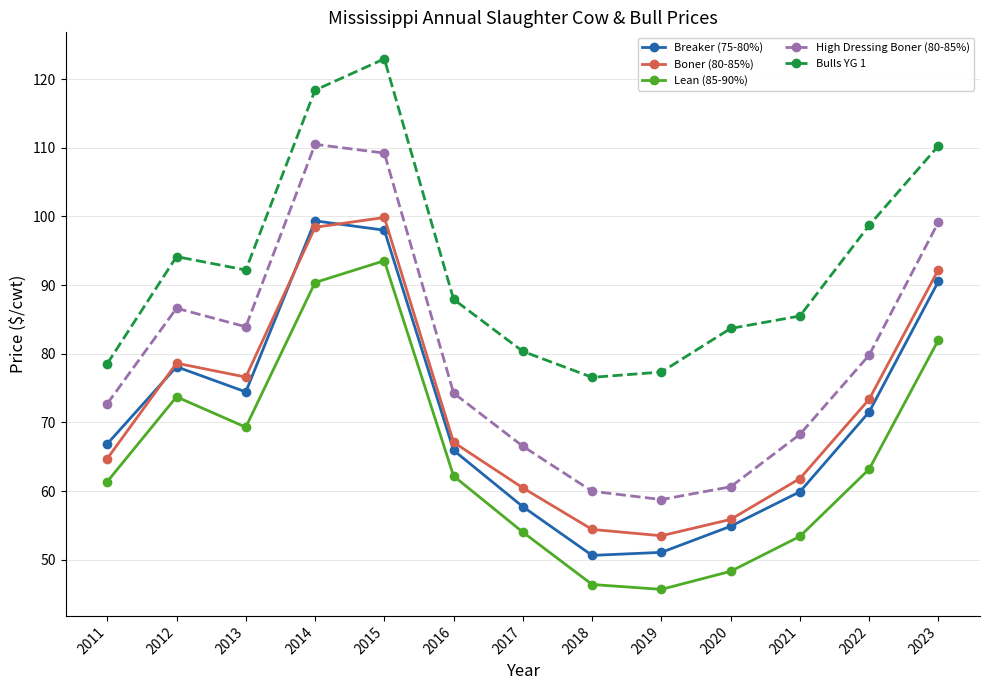

How many lines are shown in the chart?

5